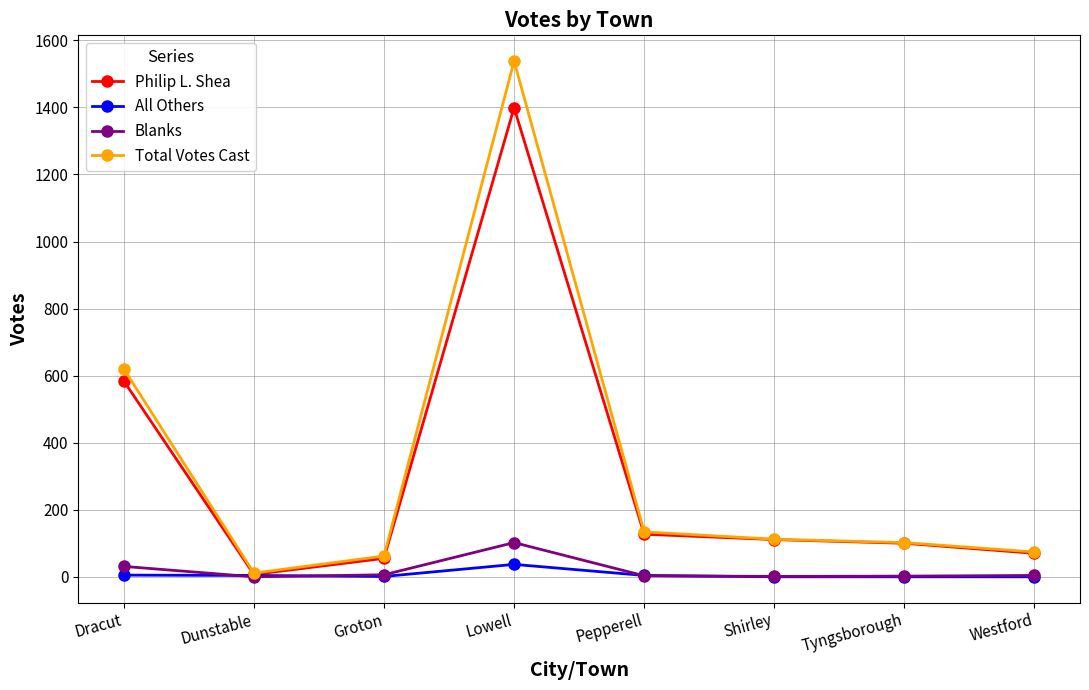

Is this an area chart (filled region under the line)?

No